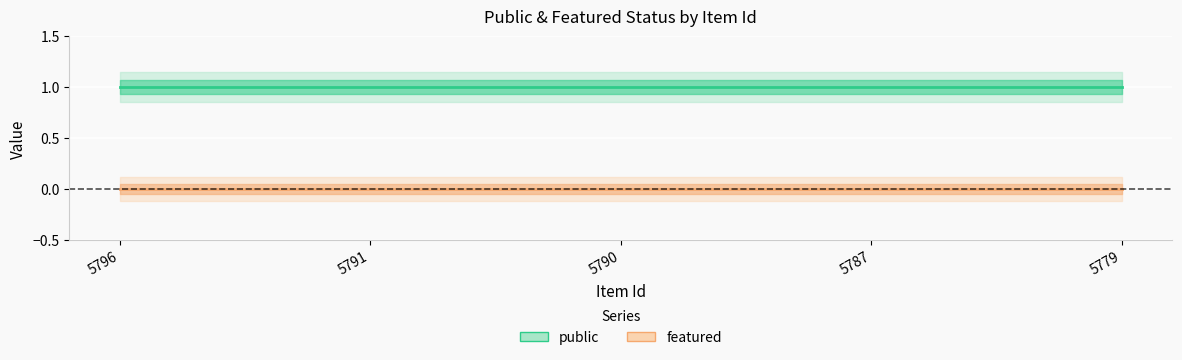

At how many categories does at least one series exceed 0?

5